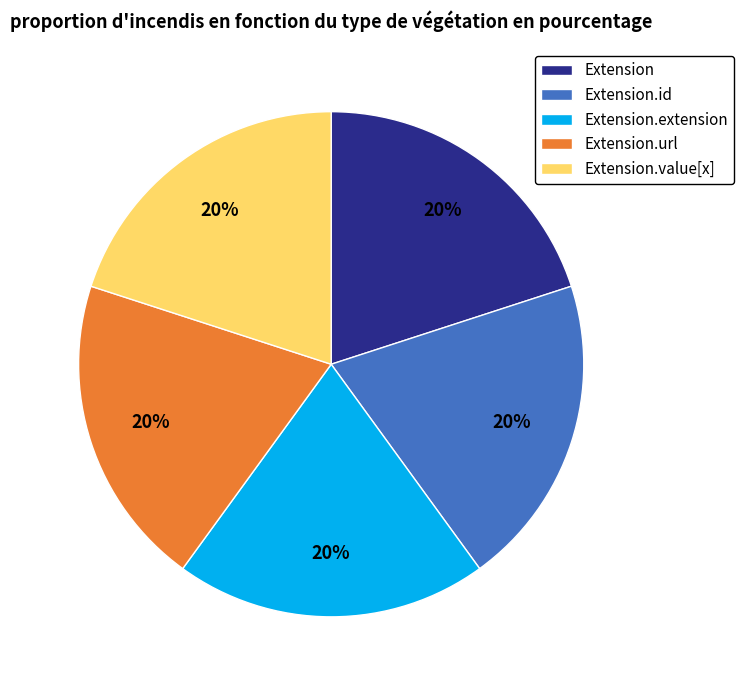

To the nearest percent, what is the difference between the Extension.url and Extension.value[x] slice percentages?

0%